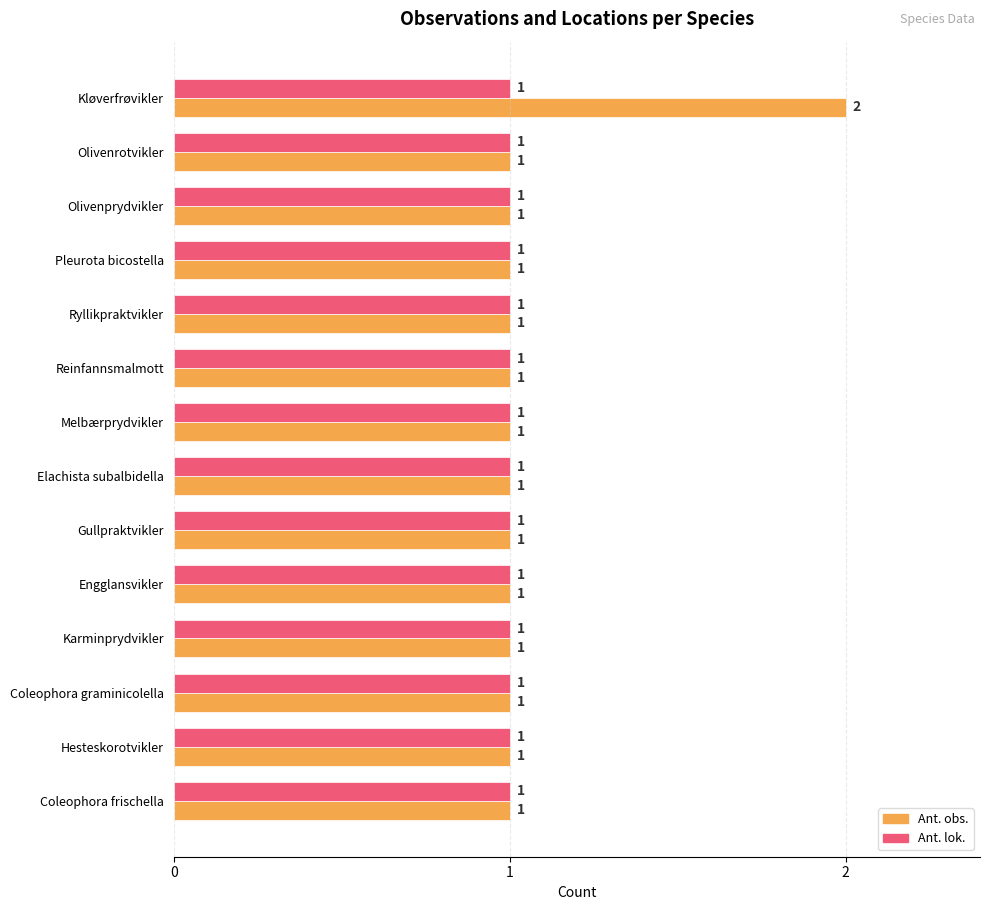

What are all the series names shown in the legend?

Ant. obs., Ant. lok.